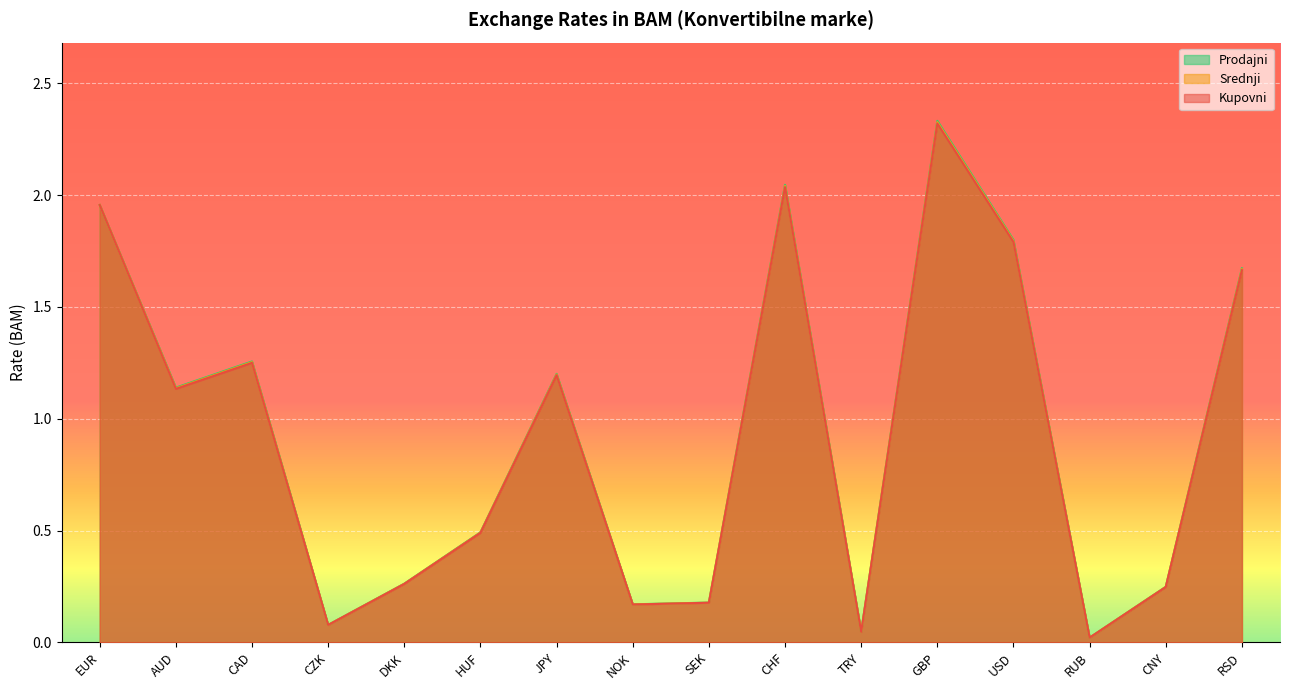

What is the average value of the Srednji series?

0.9